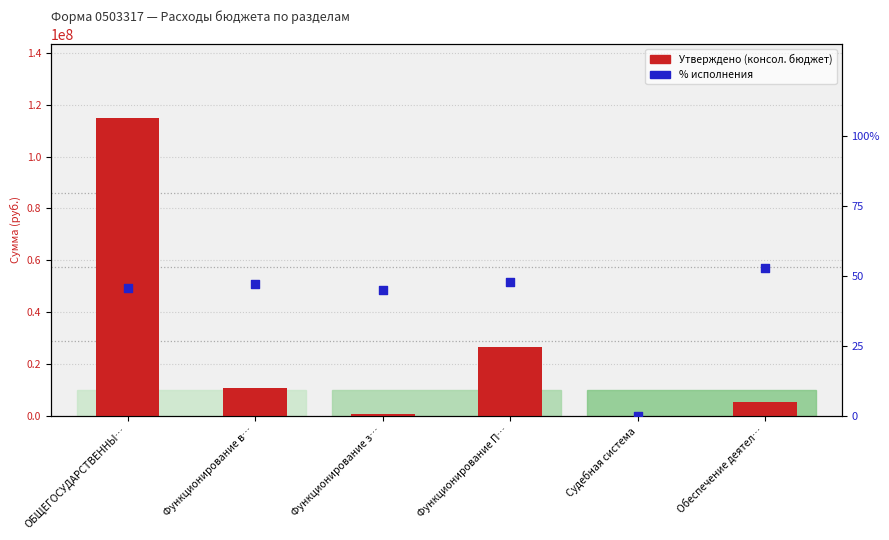

Which series has the largest Y range (max minus min)?

Утверждено (консол. бюджет)